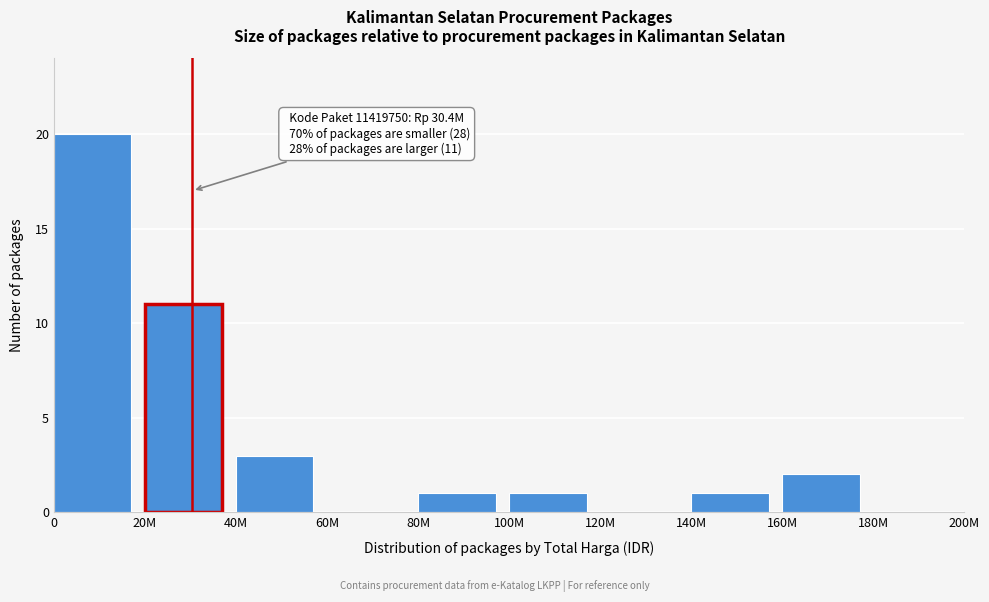

Reading right to left, transcribe all the data shown in this chart.

180M=0	160M=2	140M=1	120M=0	100M=1	80M=1	60M=0	40M=3	20M=11	0=20